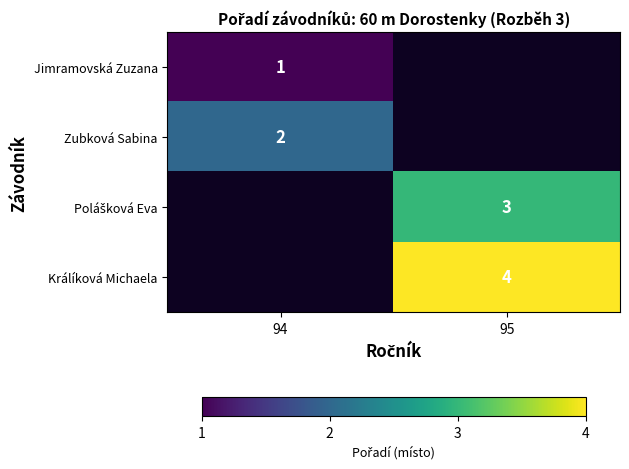

Rank the categories by Králíková Michaela value from lowest to highest.

94, 95